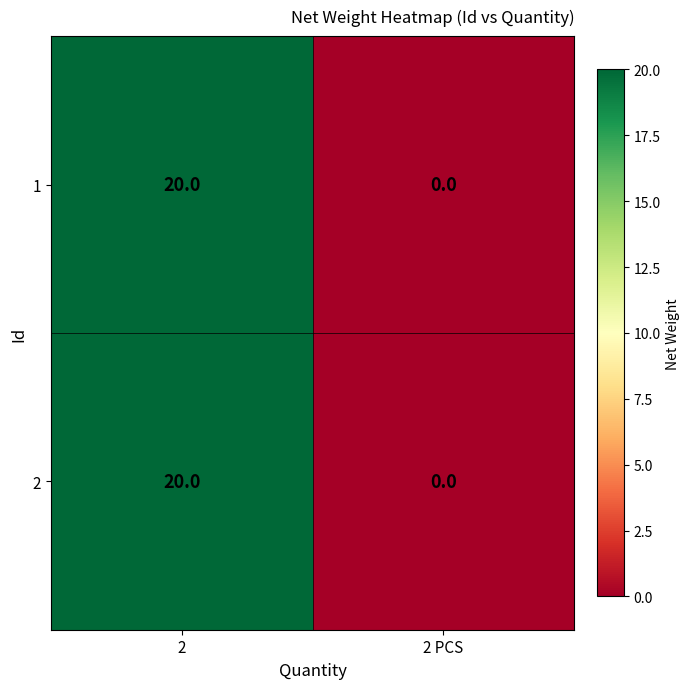

What is the difference between the maximum and minimum values in the 2 series?

20